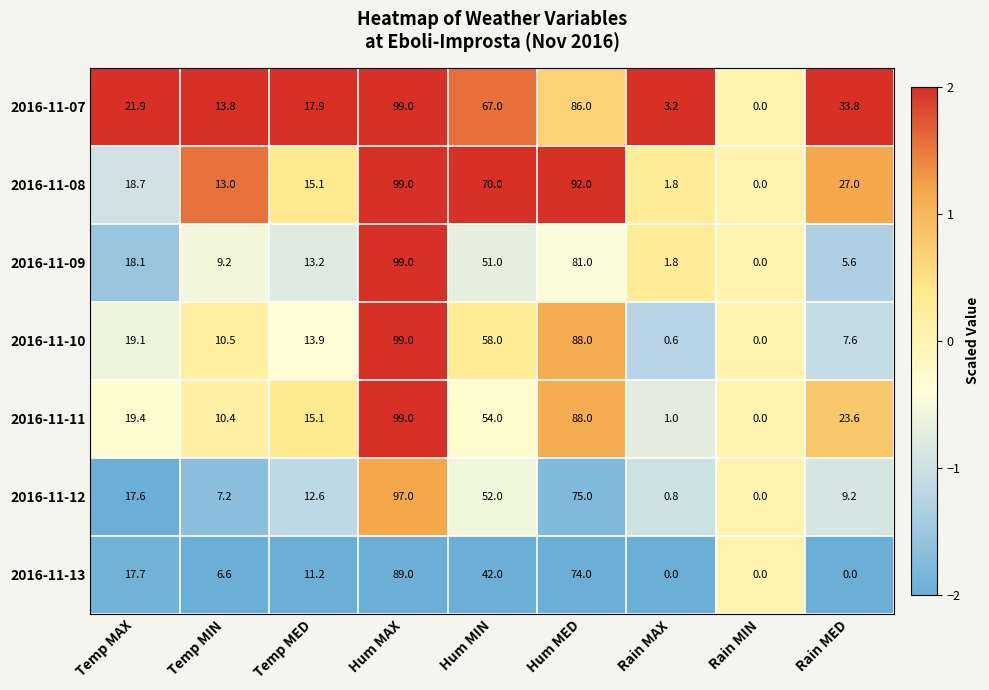

What is the smallest value displayed?

0.0